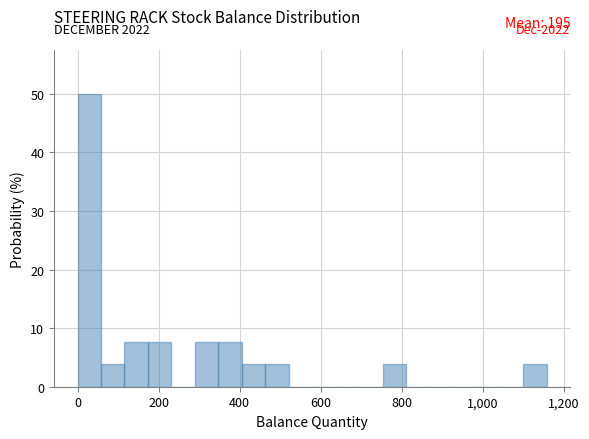

Around what value on the x-axis is the tallest bar? Give the approximate position of its centre, as read against the axis.

20